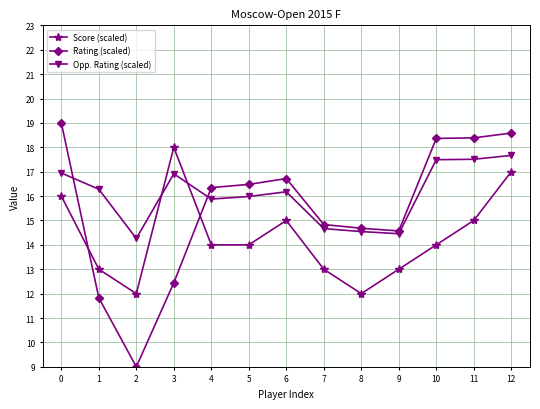

Rank the series by their average value, from highest to lowest.

Opp. Rating (scaled), Rating (scaled), Score (scaled)